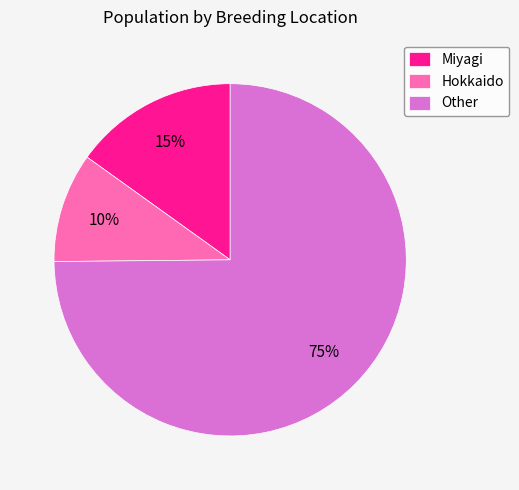

Does Miyagi represent more than half of the total?

No